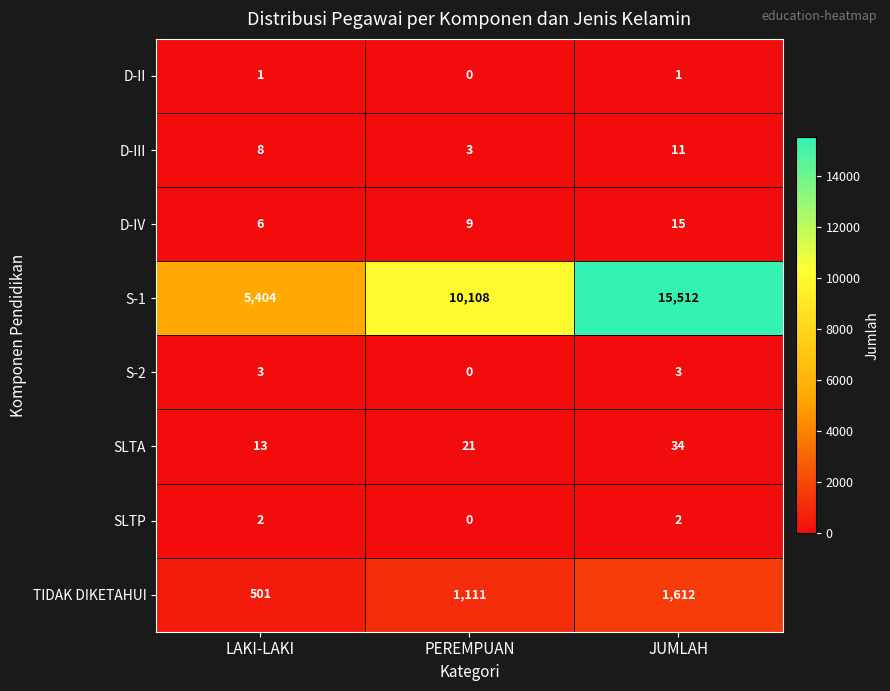

How many series are shown in this chart?

8